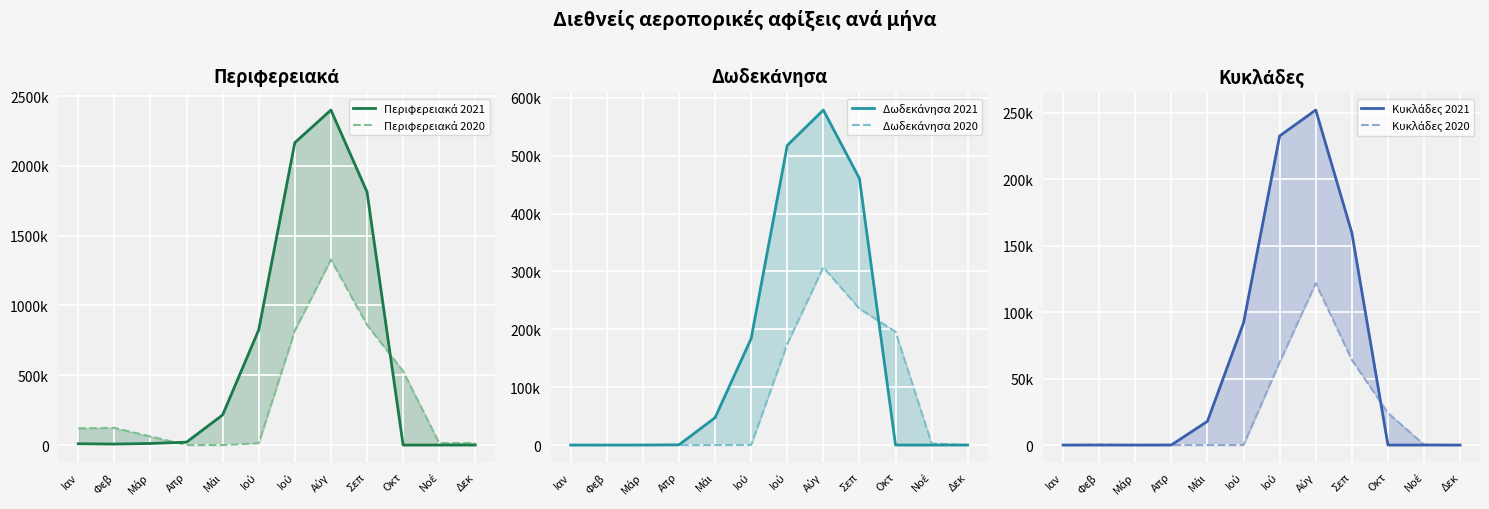

Which series ends up on top after the final intersection of Περιφερειακά 2021 and Δωδεκάνησα 2020?

Δωδεκάνησα 2020